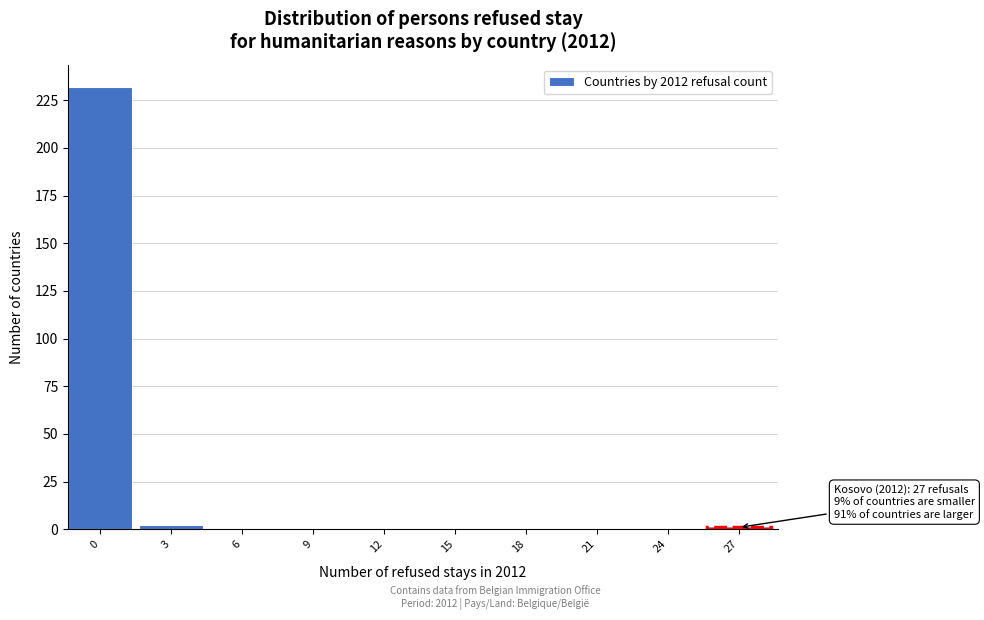

Reading left to right, extract all data points from this chart.

0=232	3=2	6=0	9=0	12=0	15=0	18=0	21=0	24=0	27=1